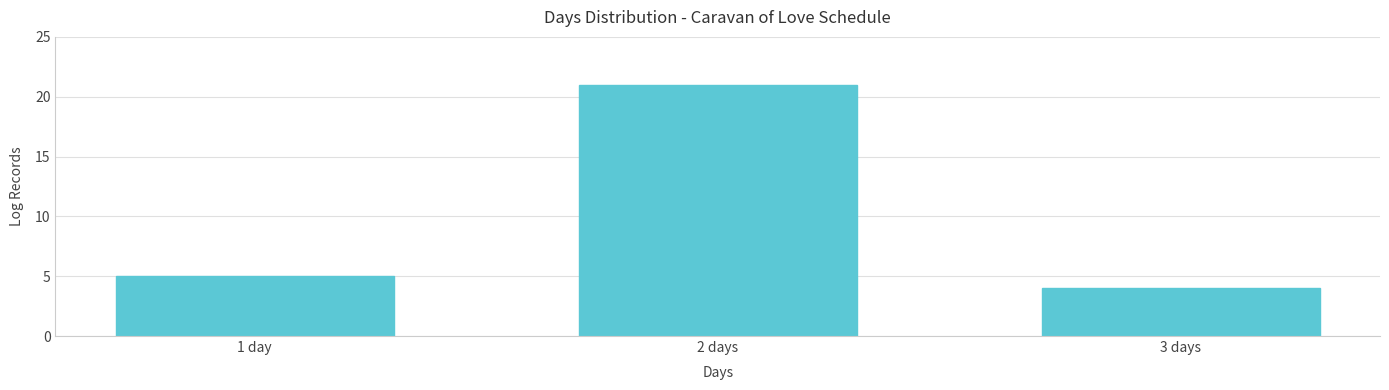

Reading left to right, extract all data points from this chart.

5	21	4